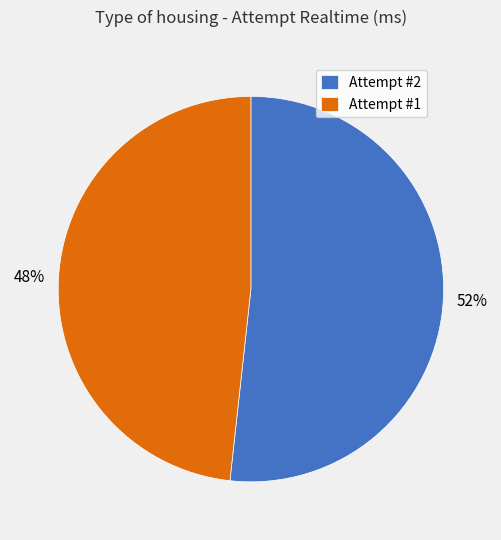

To the nearest percent, what is the combined percentage of Attempt #2 and Attempt #1?

100%